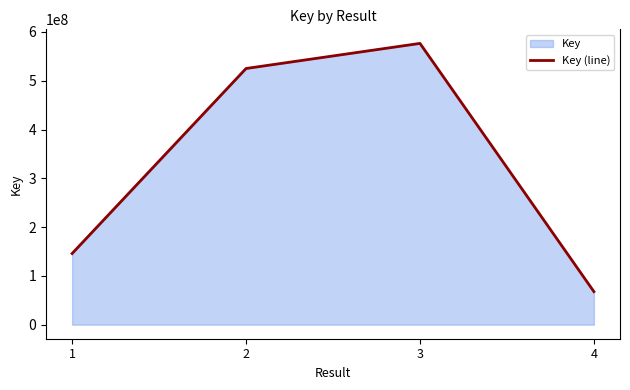

What is the difference between the second highest and minimum values?

457396246